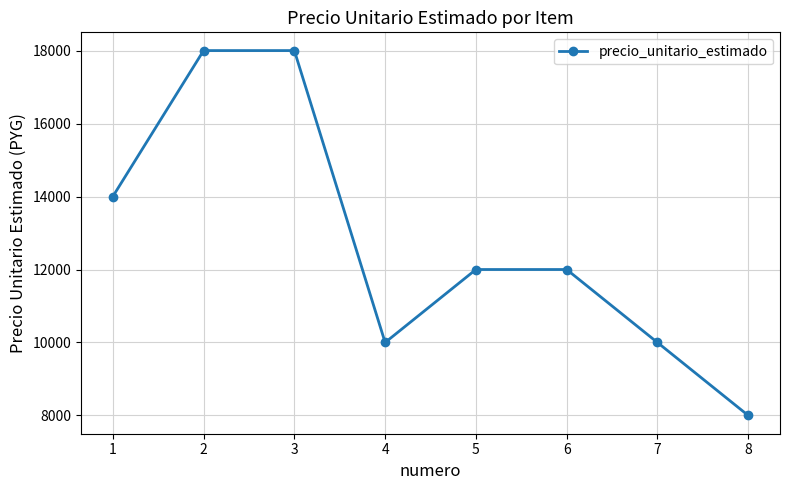

Count the number of categories in the chart.

8